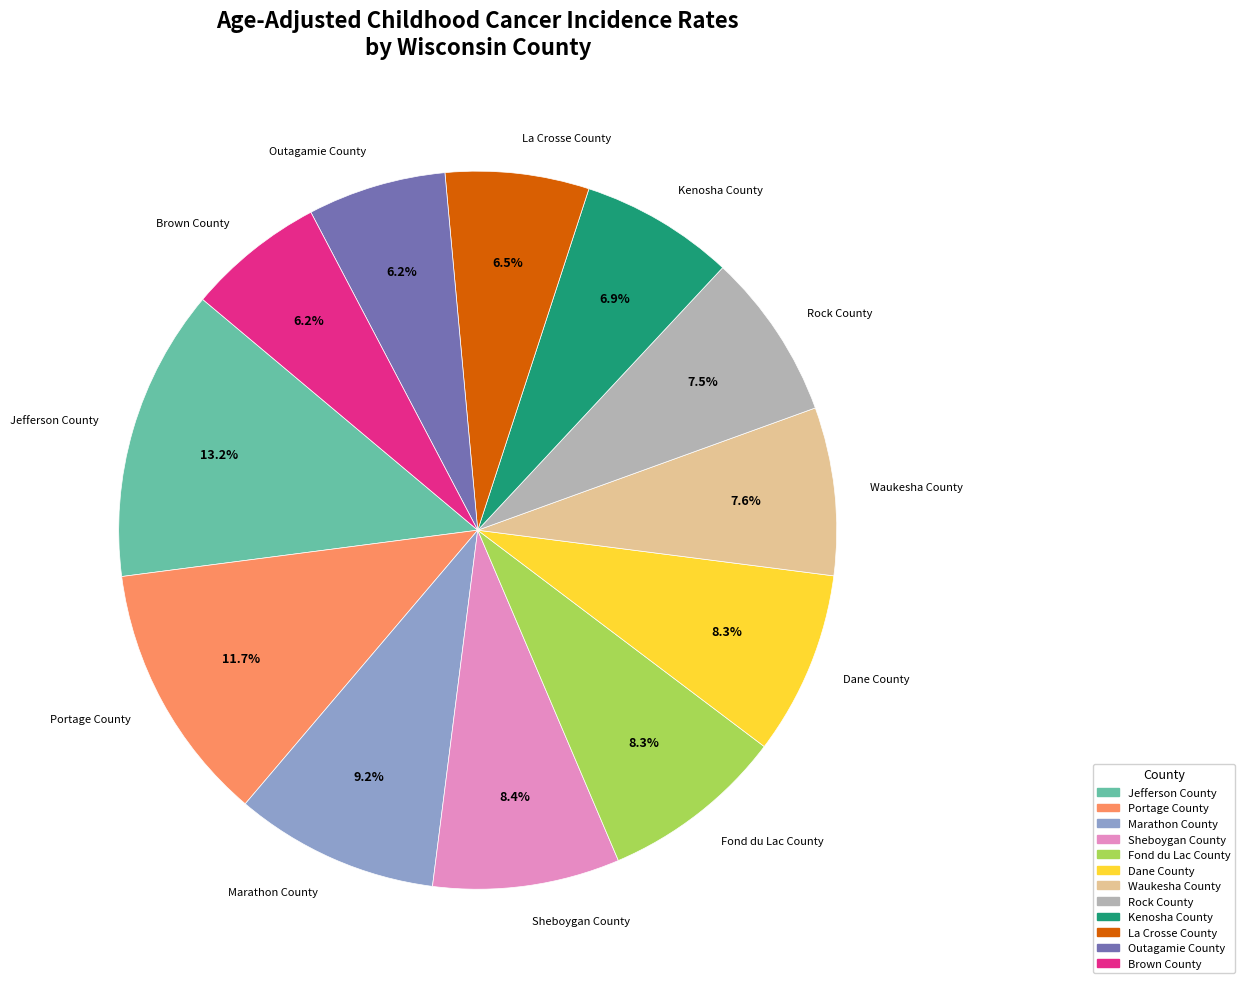

Does any single category account for the majority?

No